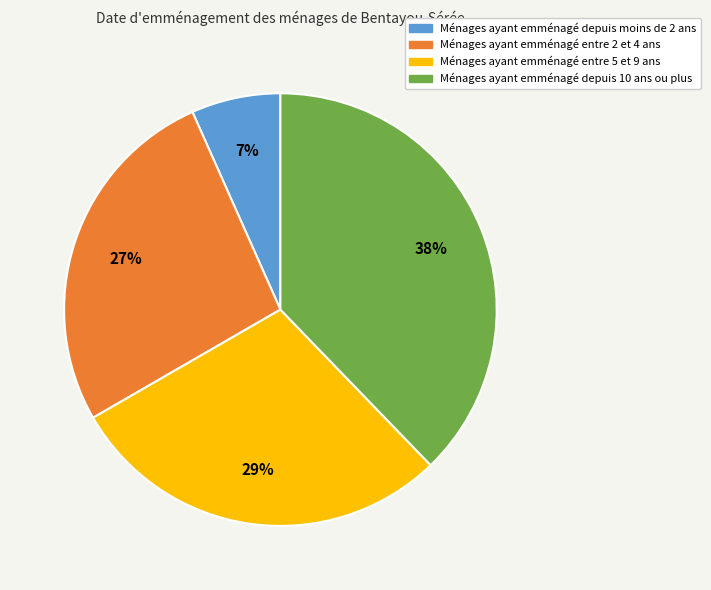

To the nearest percent, what is the difference between the largest and smallest slice percentages?

31%